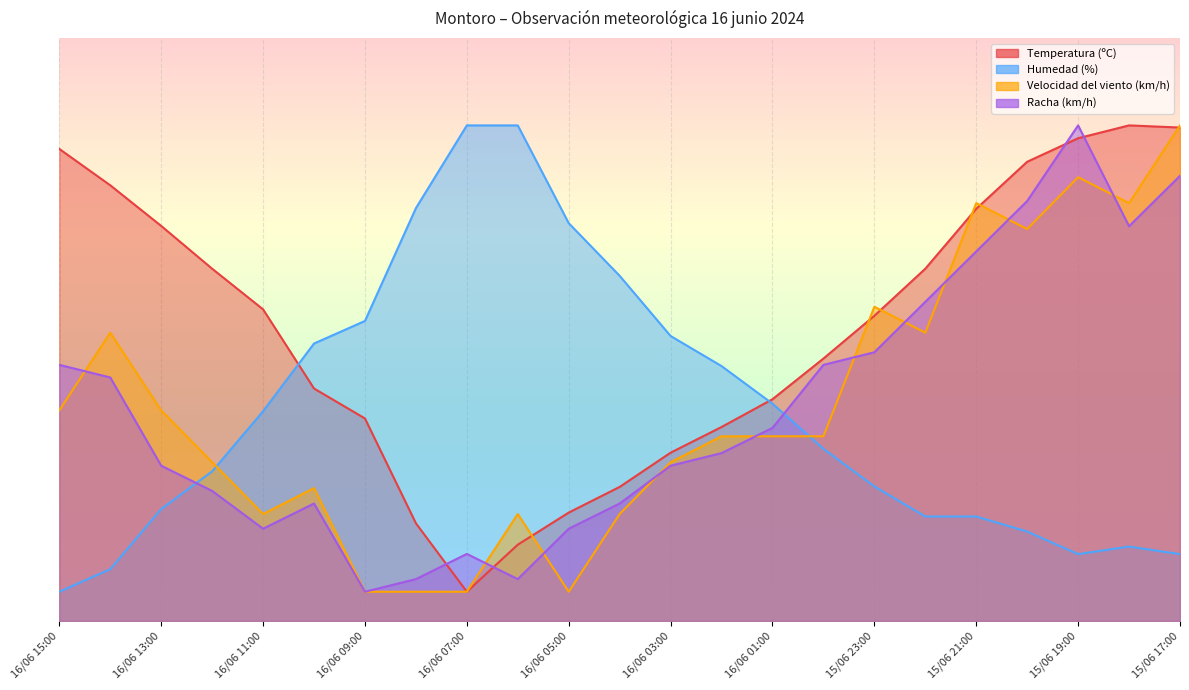

Rank the series at 16/06 11:00 from lowest to highest value.

Racha (km/h), Velocidad del viento (km/h), Humedad (%), Temperatura (ºC)